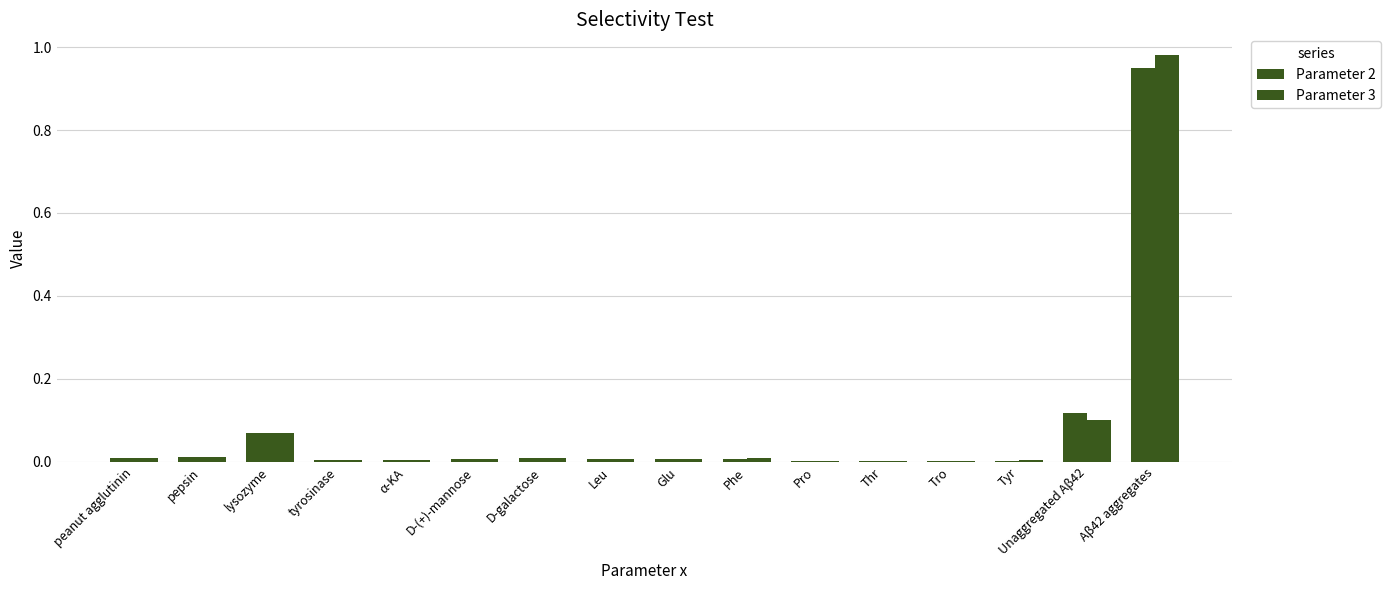

Rank the series by their average value, from lowest to highest.

Parameter 2, Parameter 3